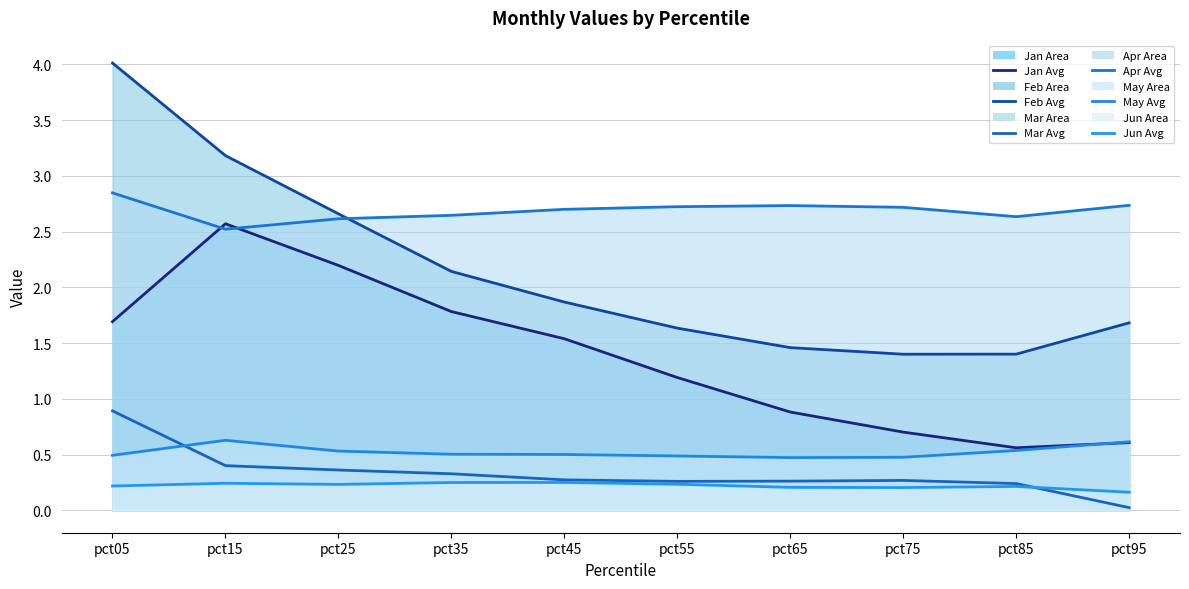

How many categories are shown in the chart?

10